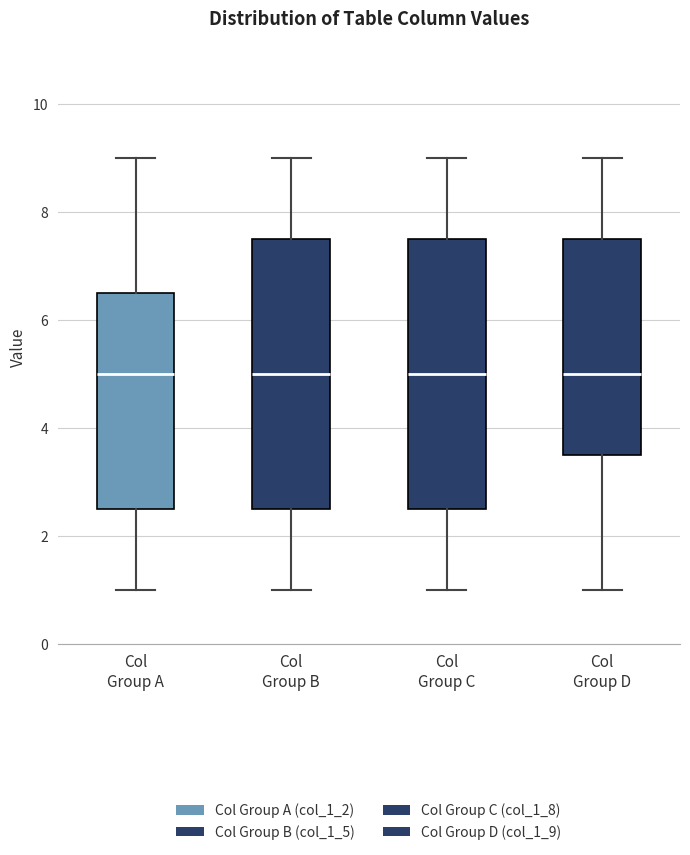

Reading left to right, read every box against the y-axis: the position of its median line, the range the box covers, and the ends of its whiskers. The values are not printed on the chart, so give them approximately, as read against the axis.

Col Group A: median 5.0, box 2.6 to 6.6, whiskers 1.0 to 9.0
Col Group B: median 5.0, box 2.6 to 7.6, whiskers 1.0 to 9.0
Col Group C: median 5.0, box 2.6 to 7.6, whiskers 1.0 to 9.0
Col Group D: median 5.0, box 3.6 to 7.6, whiskers 1.0 to 9.0